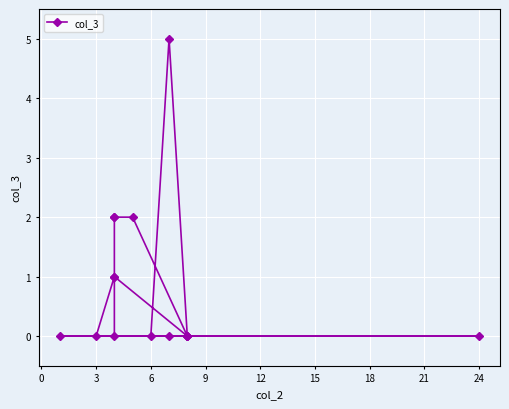

How many data points are above 0?

6